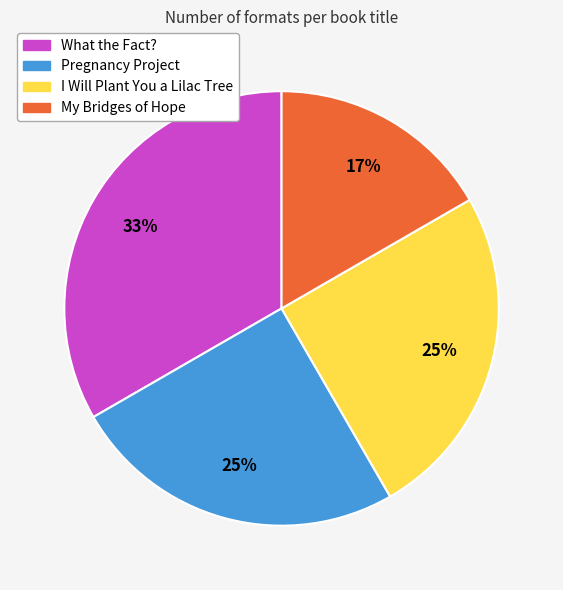

Combined, do I Will Plant You a Lilac Tree and My Bridges of Hope account for over 50%?

No